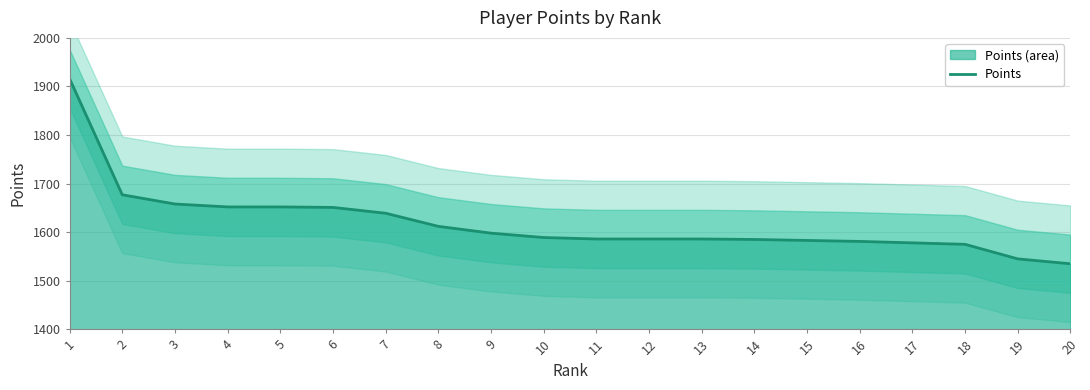

What is the value of the 19th point from the left?

1545